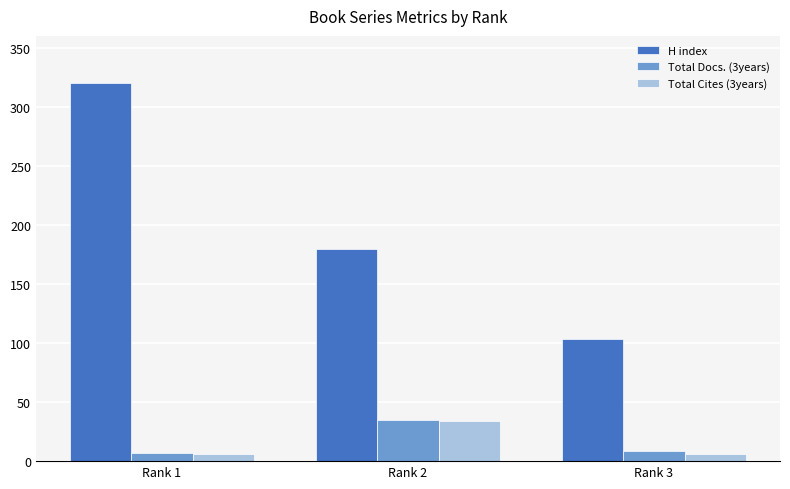

At Rank 3, list the series in order from largest to smallest.

H index, Total Docs. (3years), Total Cites (3years)